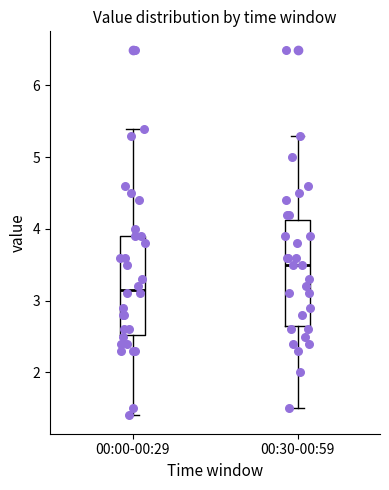

Which box has the lowest median line?

00:00-00:29